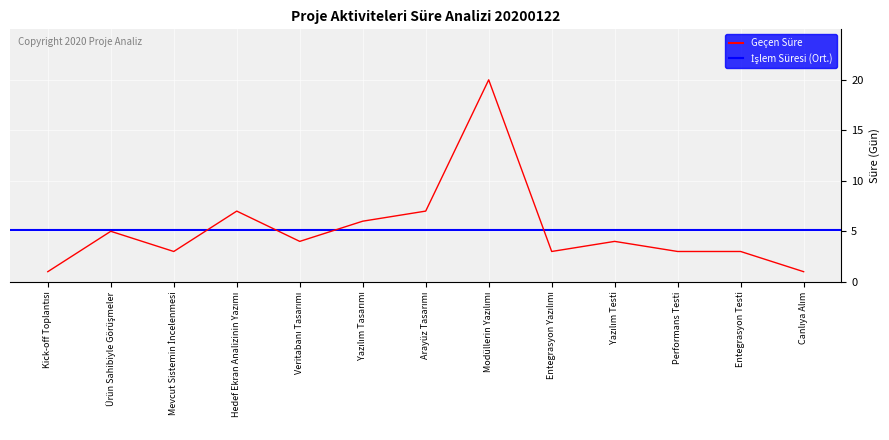

Rank the categories by Geçen Süre value from highest to lowest.

Modüllerin Yazılımı, Hedef Ekran Analizinin Yazımı, Arayüz Tasarımı, Yazılım Tasarımı, Ürün Sahibiyle Görüşmeler, Veritabanı Tasarımı, Yazılım Testi, Mevcut Sistemin İncelenmesi, Entegrasyon Yazılımı, Performans Testi, Entegrasyon Testi, Kick-off Toplantısı, Canlıya Alım